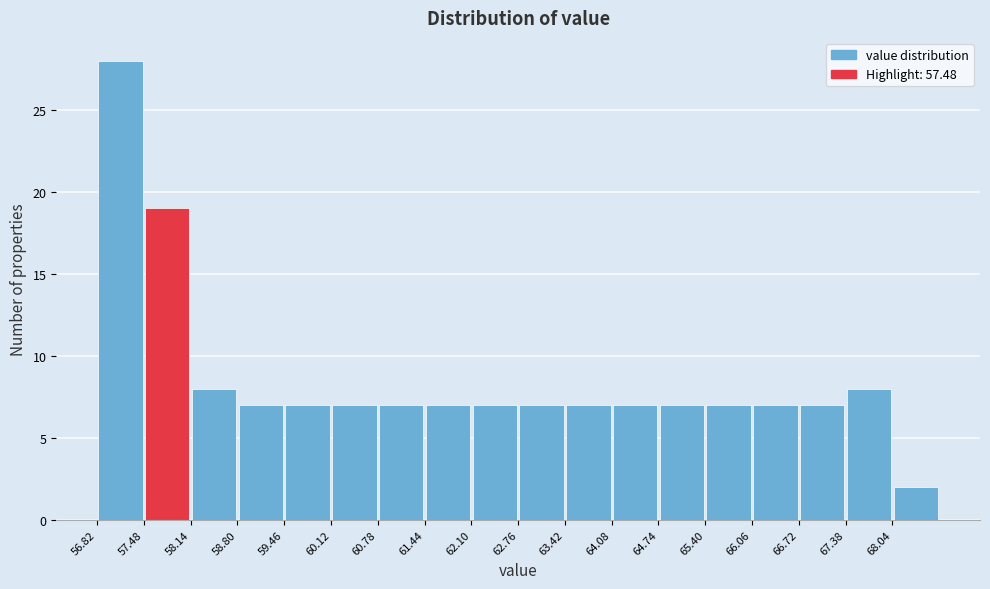

Over which range of the x-axis is the bar tallest?

56.82 to 57.48